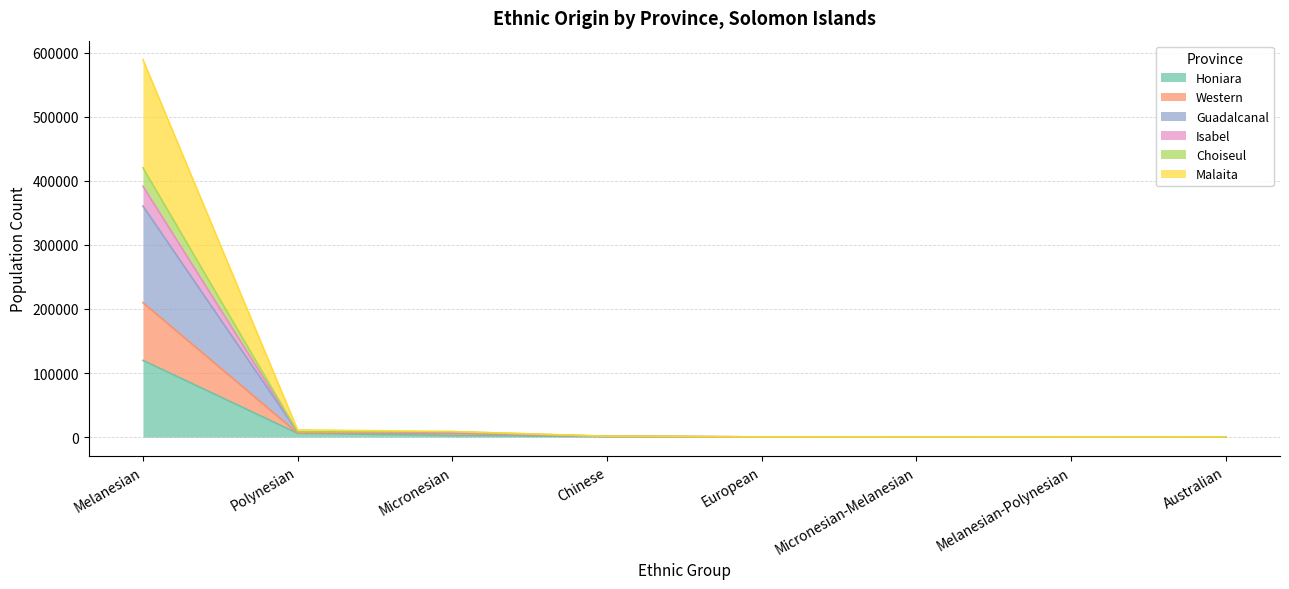

True or false: Isabel and Guadalcanal intersect in this chart.

False